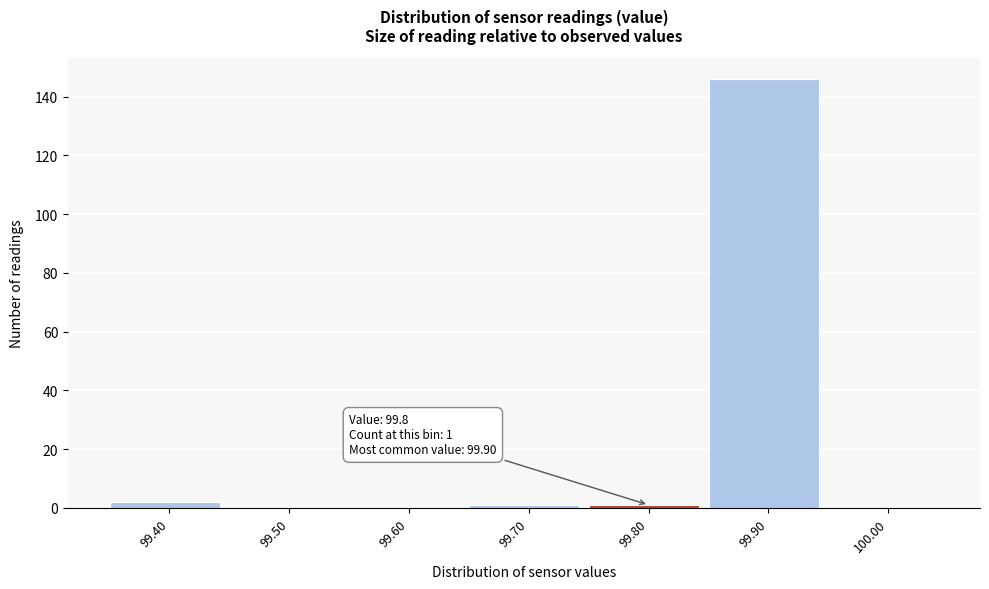

Over which range of the x-axis is the bar tallest?

99.85 to 99.95